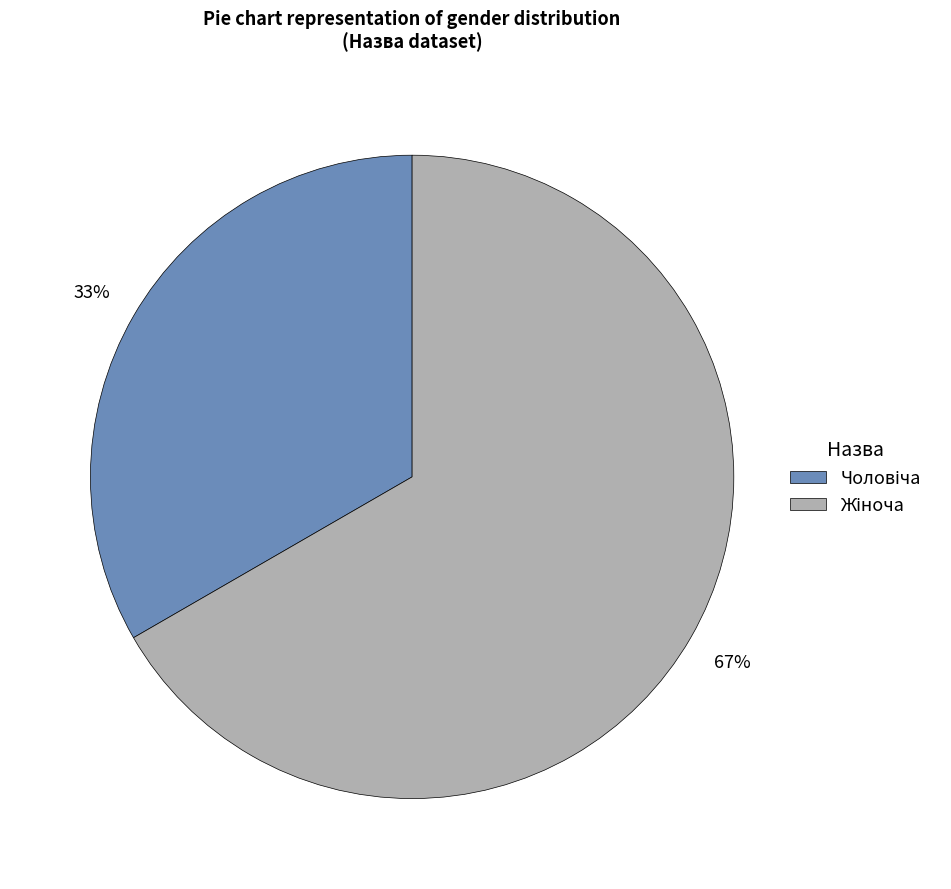

Is there any slice that represents more than half of the pie?

Yes